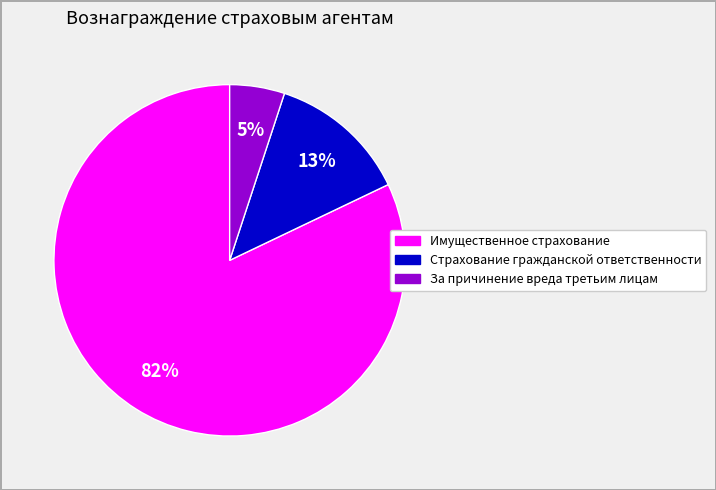

How many slices are in this pie chart?

3